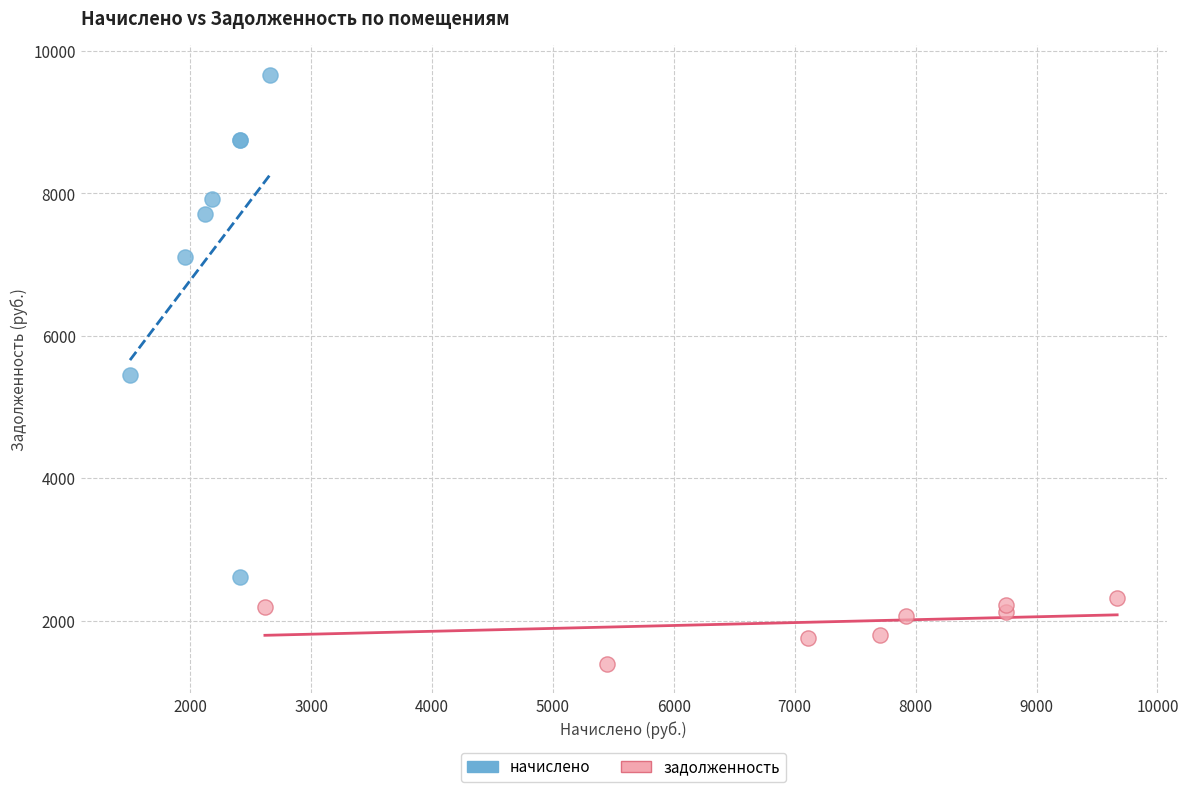

What are all the series names shown in the legend?

начислено, задолженность